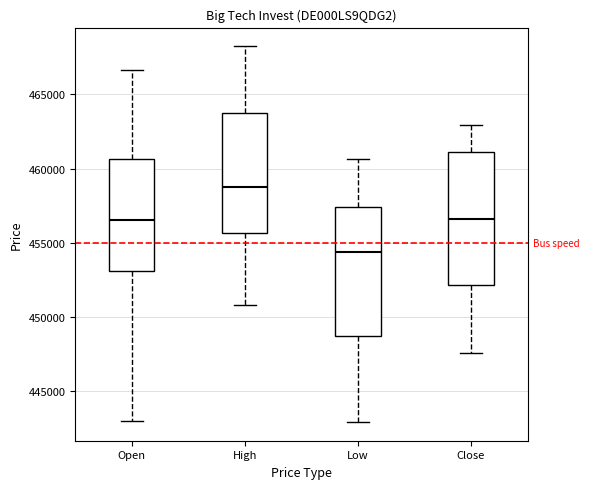

Where does the lower whisker of the box for High end on the y-axis? The values are not printed on the chart, so give them approximately, as read against the axis.

451000